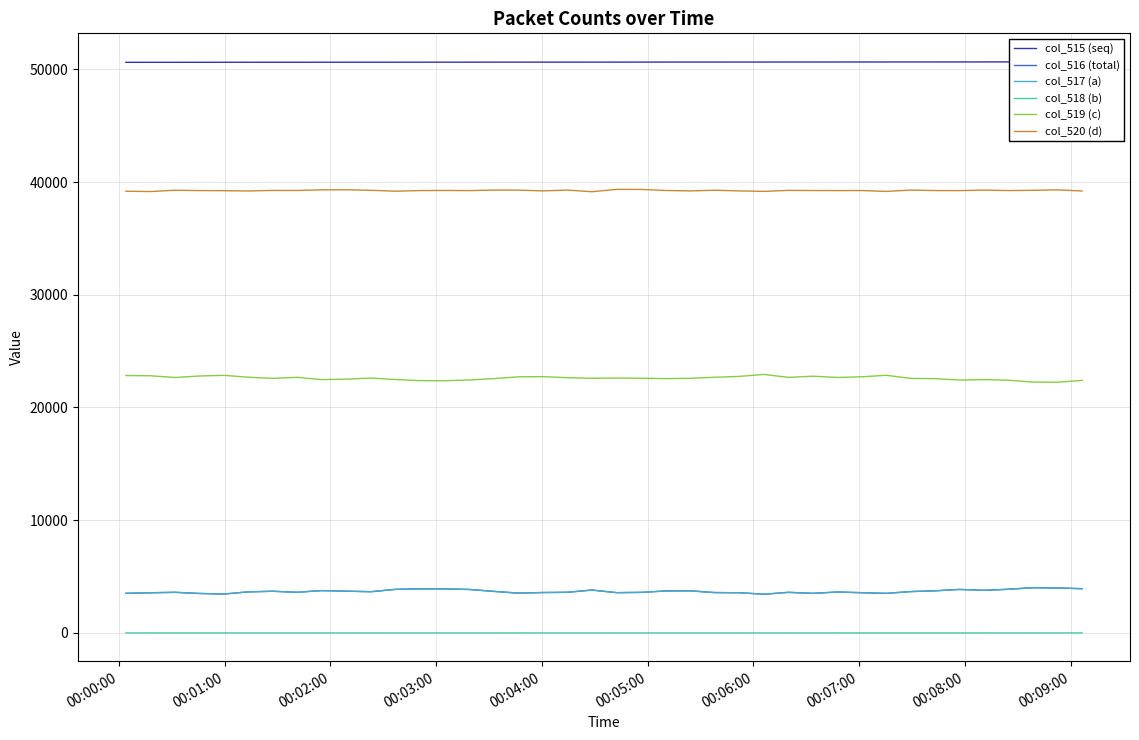

True or false: col_519 (c) and col_520 (d) intersect in this chart.

False